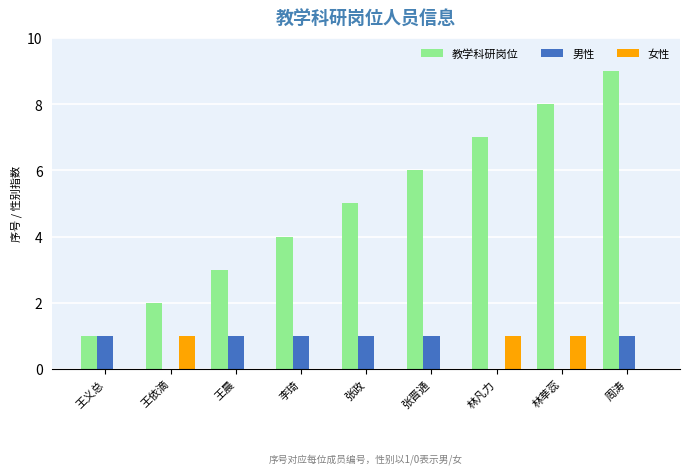

What are all the series names shown in the legend?

教学科研岗位, 男性, 女性